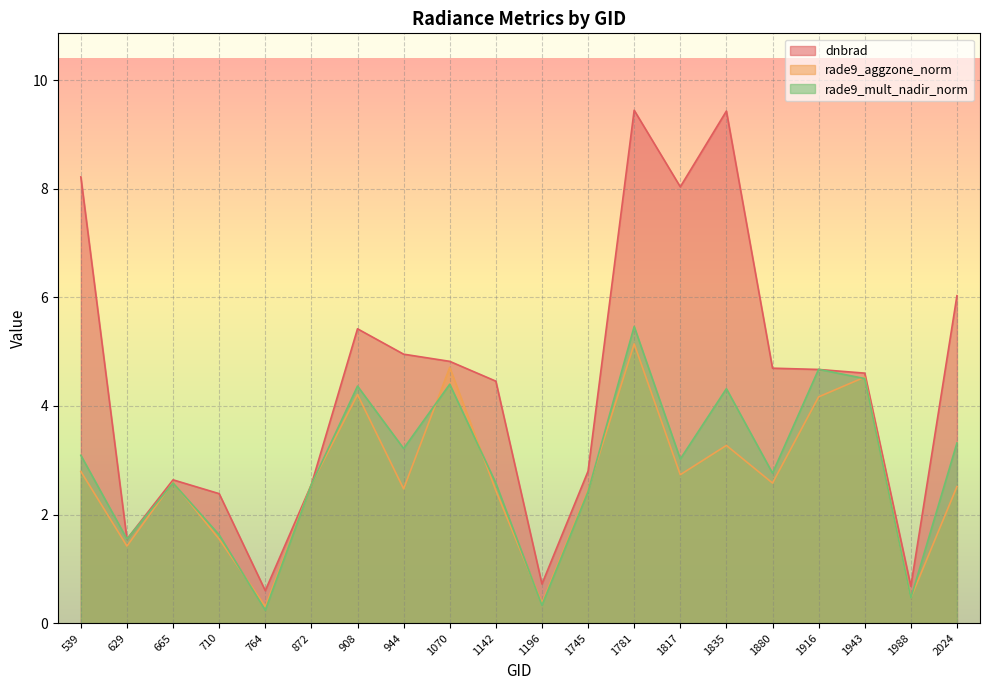

What value does the rade9_mult_nadir_norm series have at 1943?

4.5